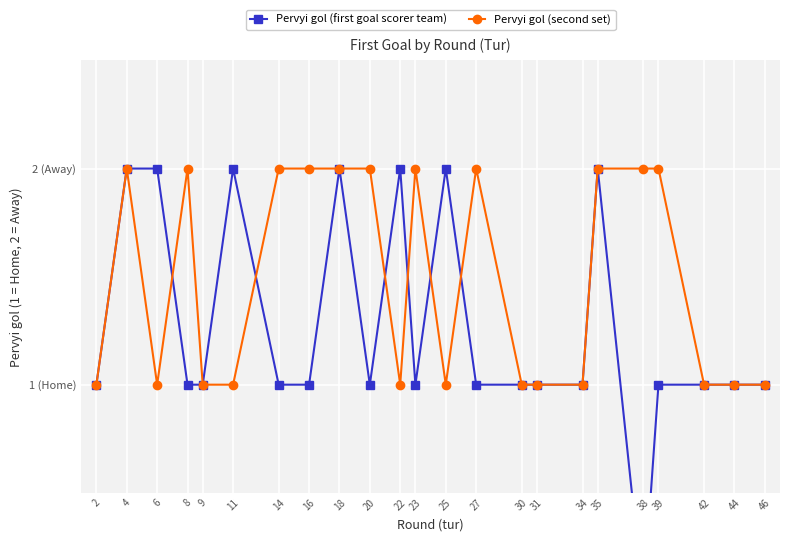

How many values in the Pervyi gol (first goal scorer team) series exceed 1?

7